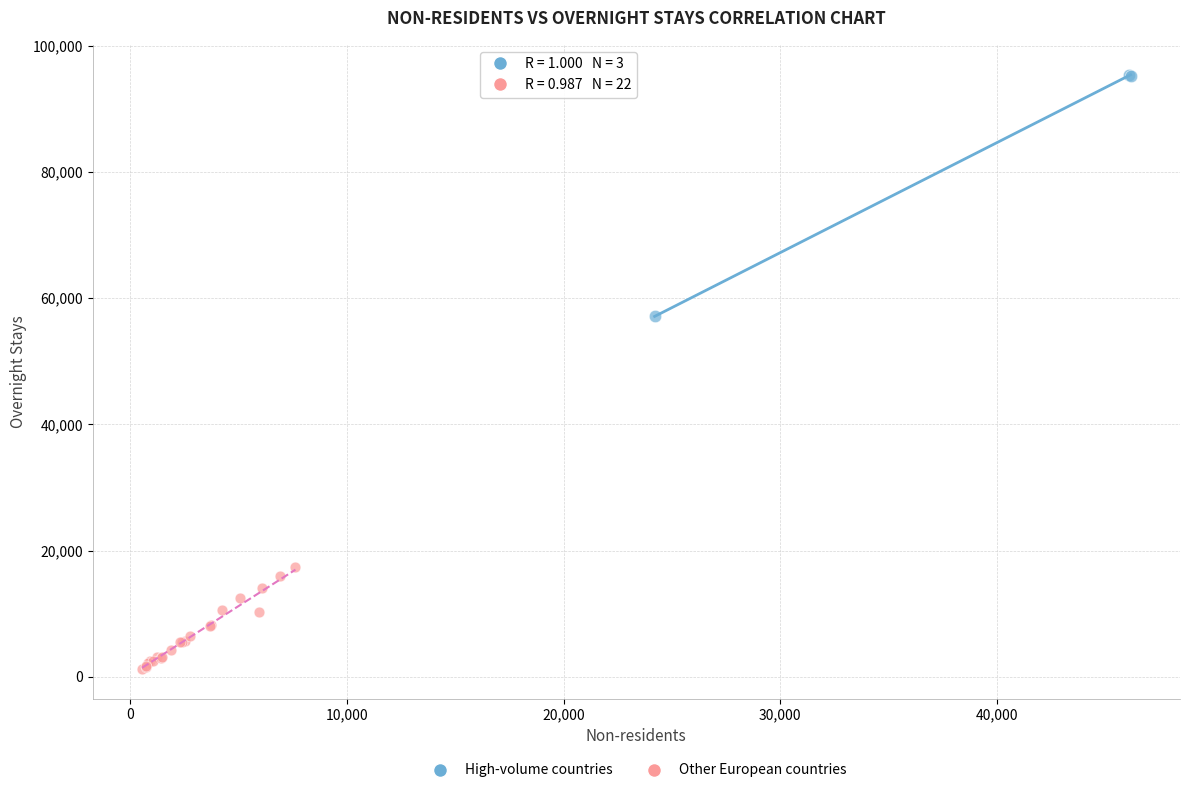

Which series has the largest Y range (max minus min)?

High-volume countries